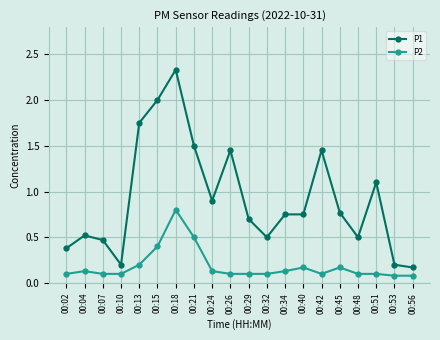

Which series changed the most between 00:42 and 00:53?

P1